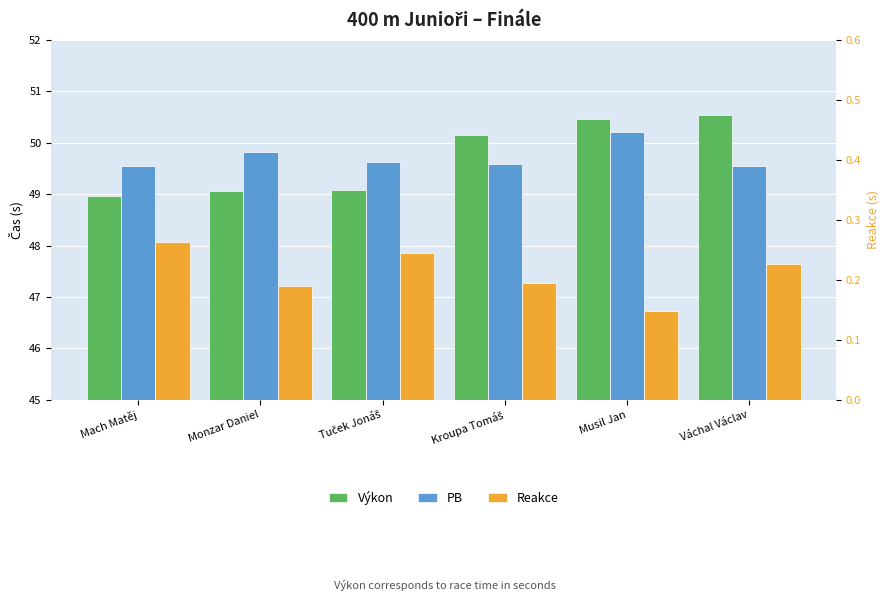

Read the PB value at Musil Jan.

50.2